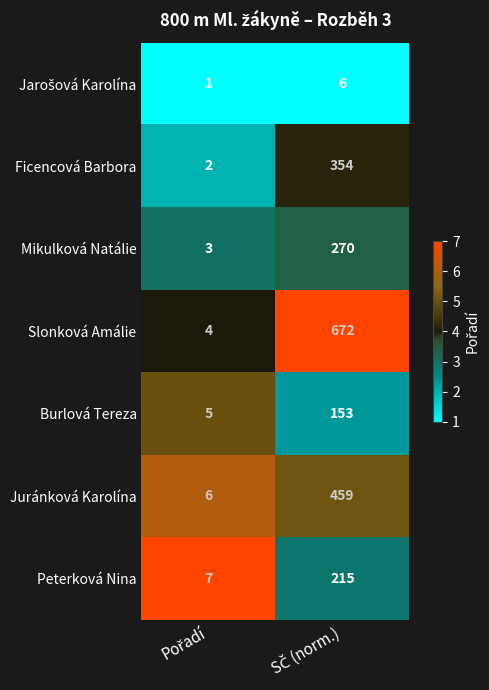

What is the minimum value for Peterková Nina?

7